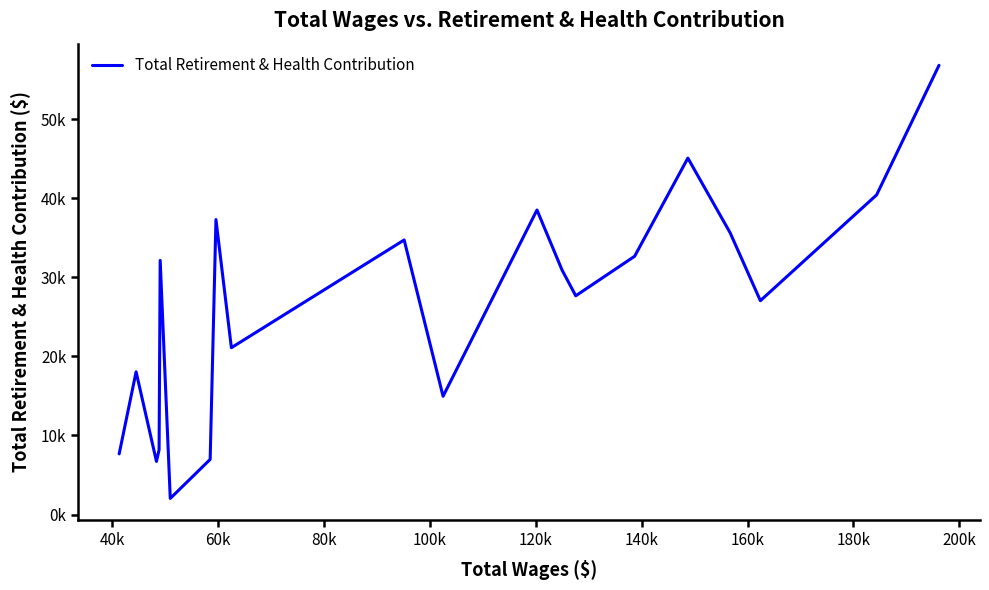

Does the chart have visible grid lines?

No